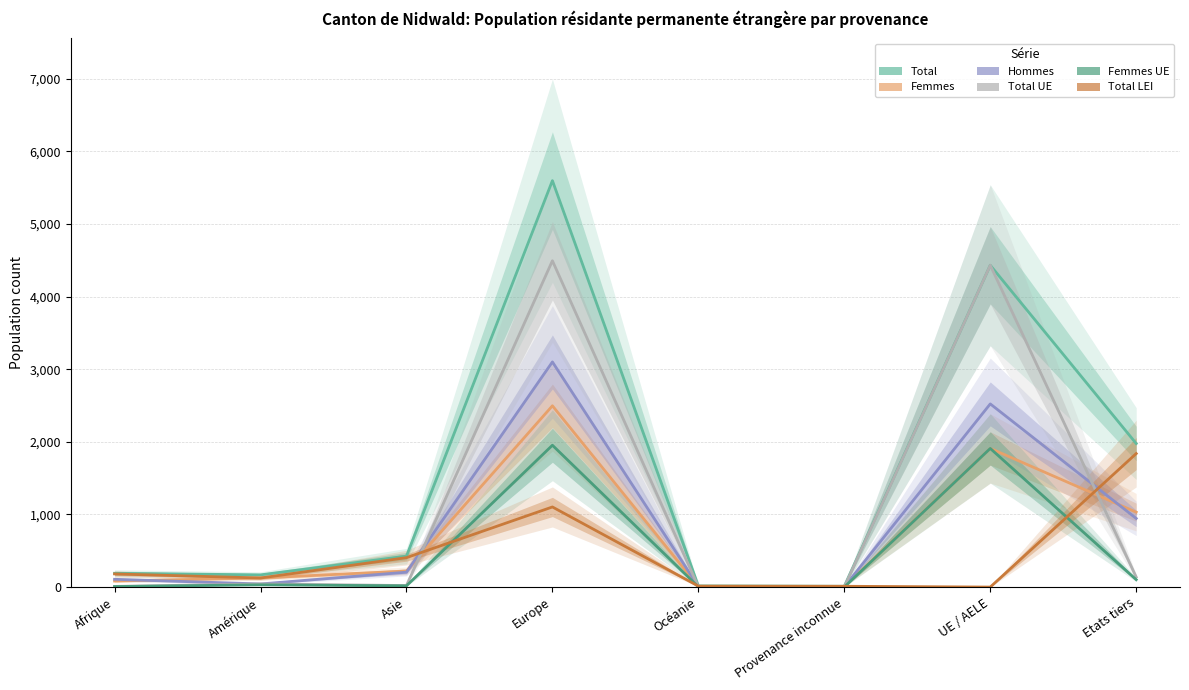

Where is Hommes nearest to the value 1552?

Etats tiers